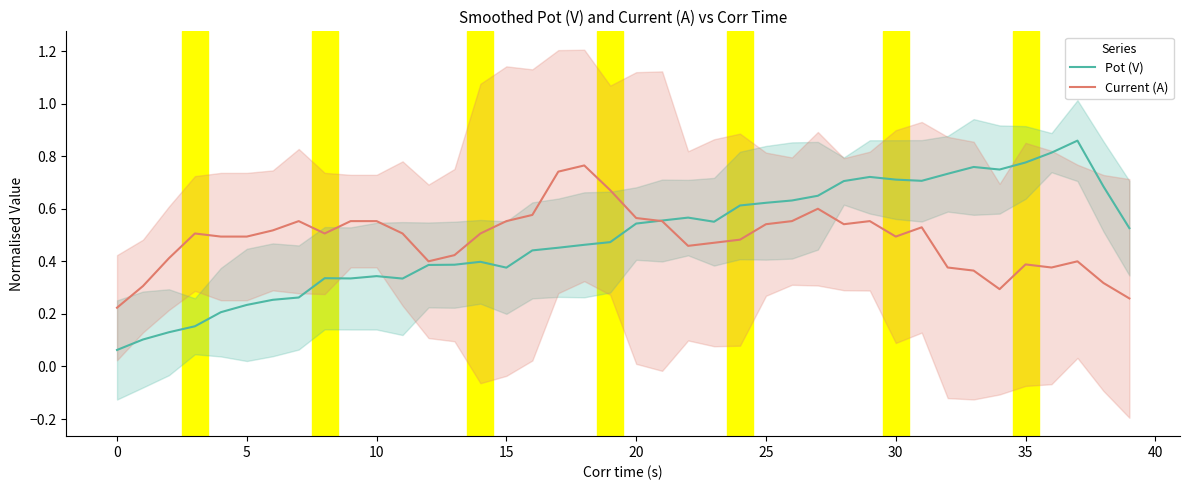

What is the difference between the maximum and minimum values in the Current (A) series?

0.5